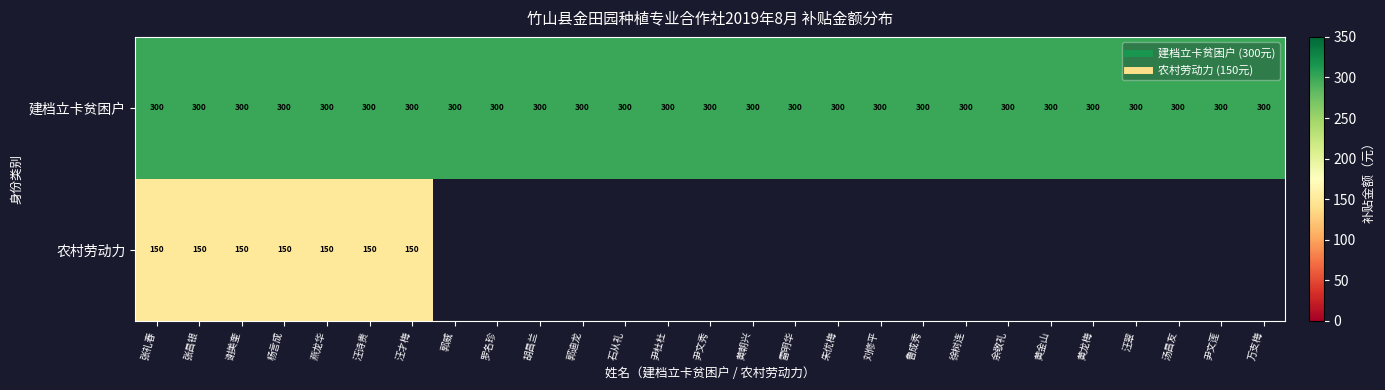

Where is 农村劳动力 nearest to the value 150?

张礼春